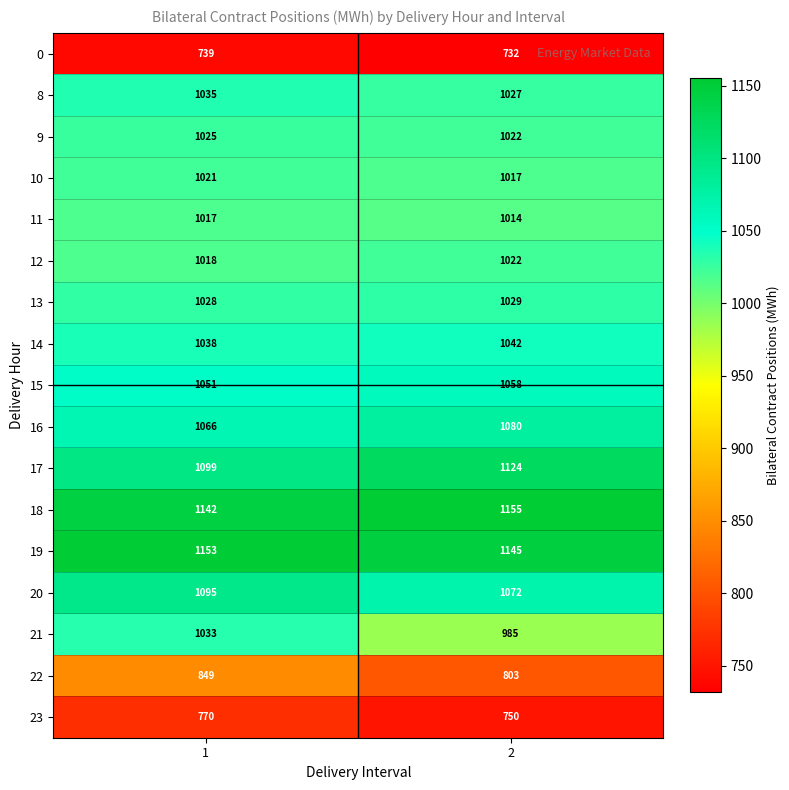

True or false: 16 has a value of 1080 at 2.

True